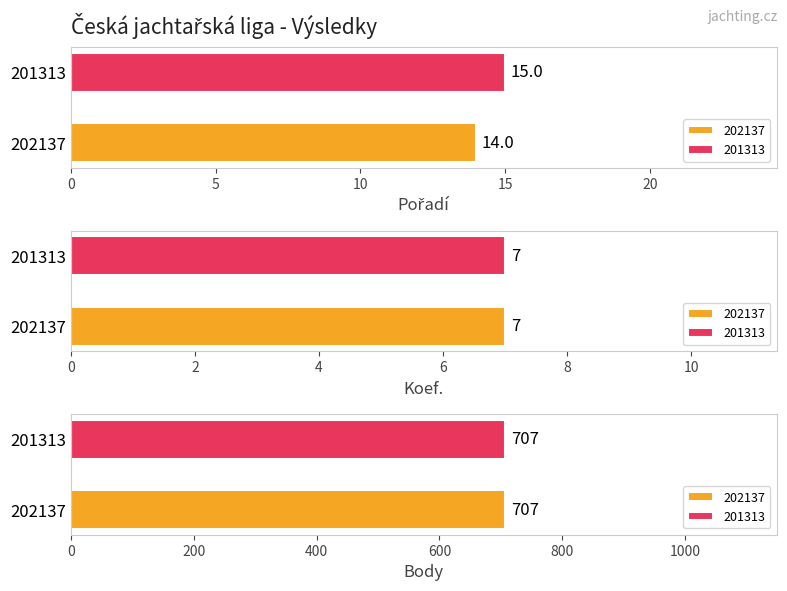

What is the sum of all Koef. values?

14